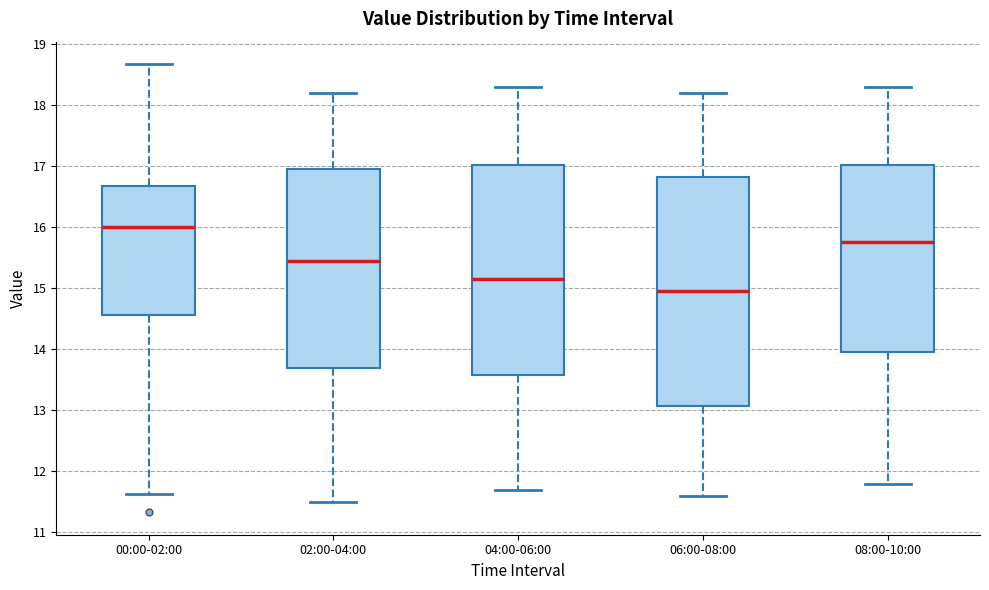

Reading left to right, read every box against the y-axis: the position of its median line, the range the box covers, and the ends of its whiskers. The values are not printed on the chart, so give them approximately, as read against the axis.

00:00-02:00: median 16.0, box 14.6 to 16.7, whiskers 11.6 to 18.7
02:00-04:00: median 15.5, box 13.7 to 17.0, whiskers 11.5 to 18.2
04:00-06:00: median 15.2, box 13.6 to 17.0, whiskers 11.7 to 18.3
06:00-08:00: median 15.0, box 13.1 to 16.8, whiskers 11.6 to 18.2
08:00-10:00: median 15.8, box 14.0 to 17.0, whiskers 11.8 to 18.3